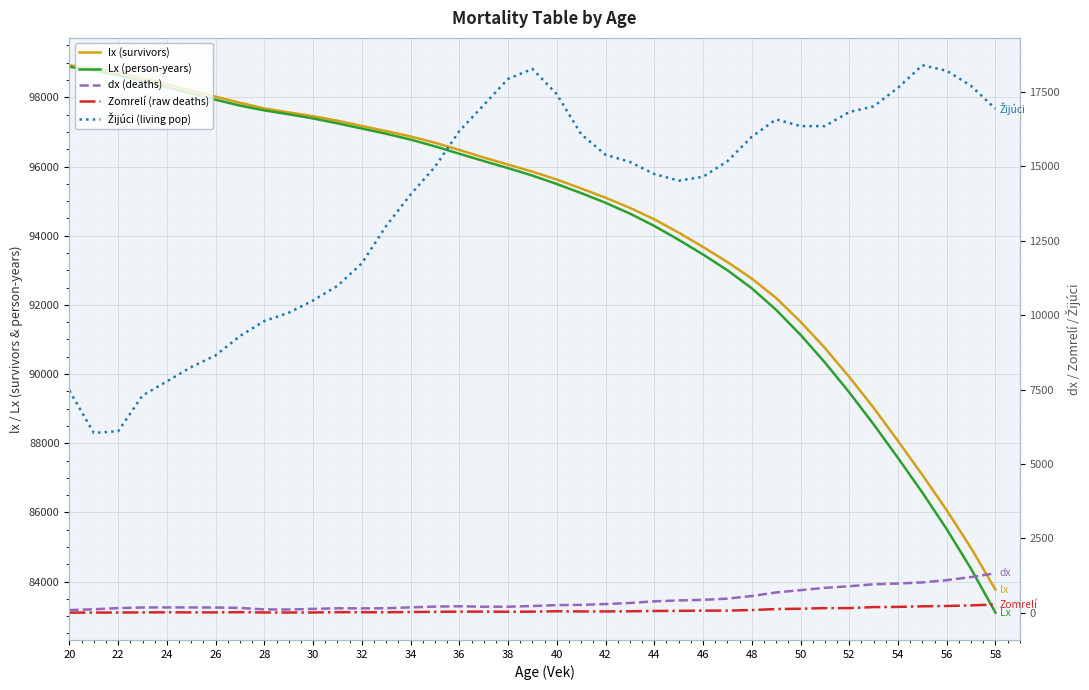

How many data points in Žijúci (living pop) are above 15142?

20